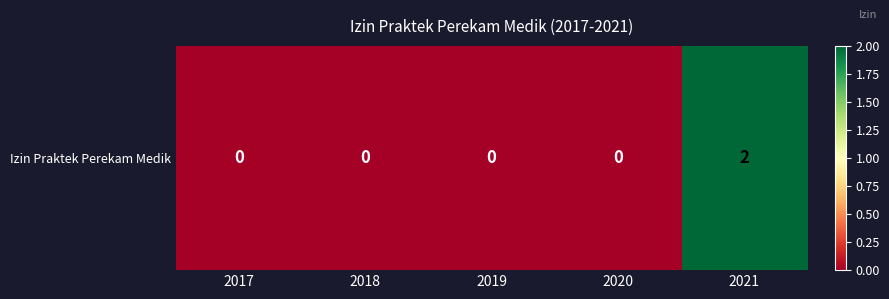

What is the difference between the maximum and minimum values?

2